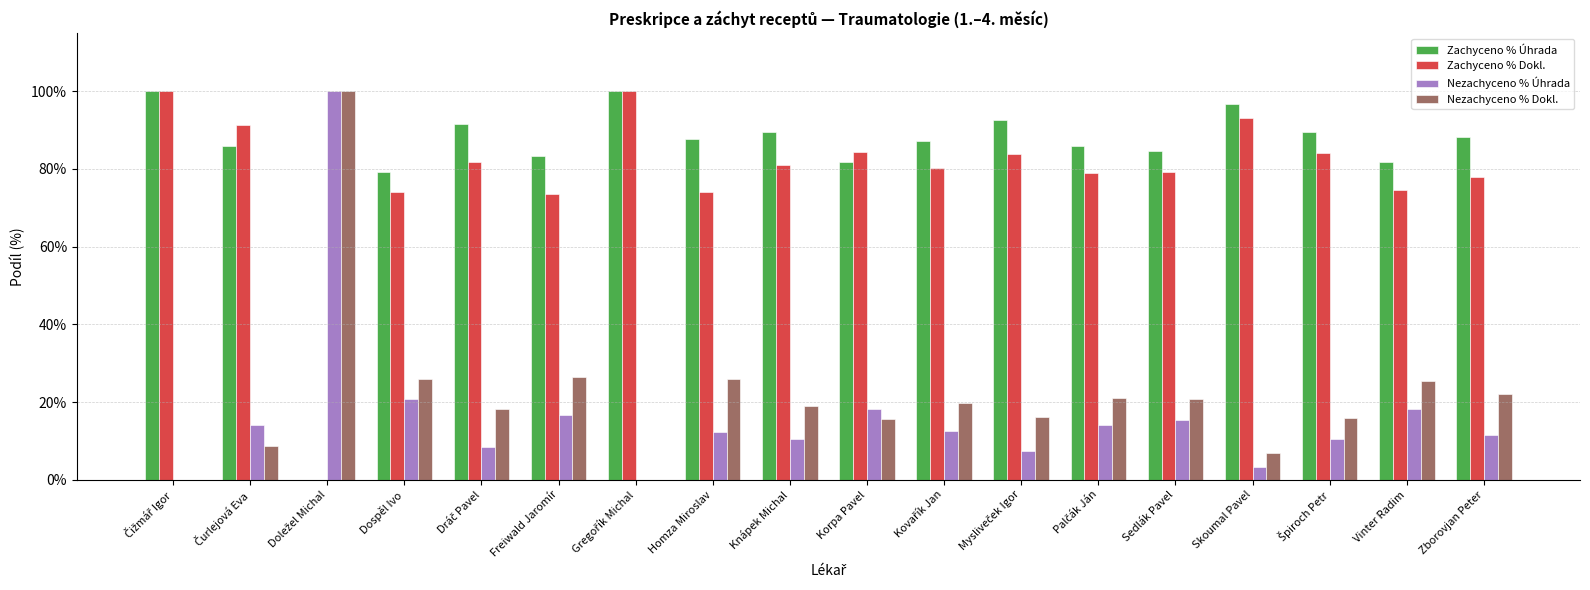

Are the bars horizontal?

No